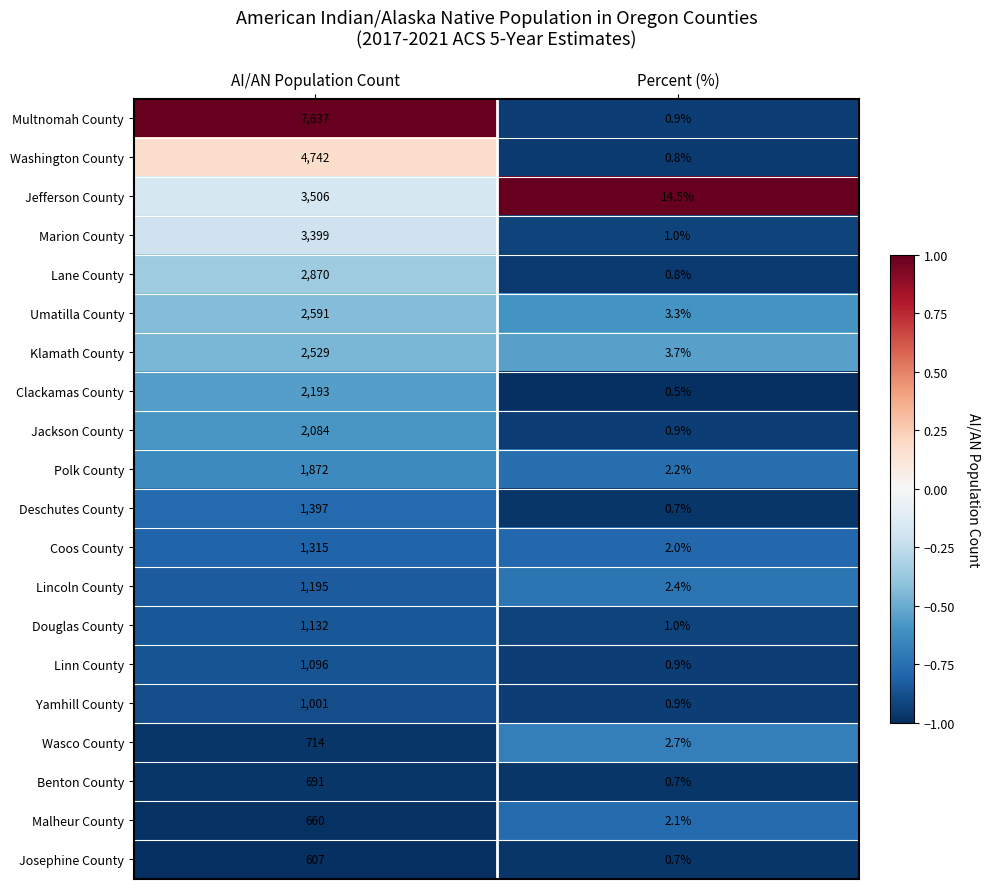

What is the spread (max minus min) of values at Percent (%)?

14.0